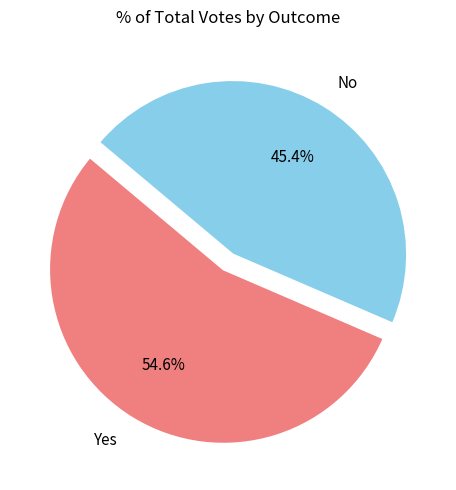

To the nearest percent, what is the difference between the No and Yes slice percentages?

9%